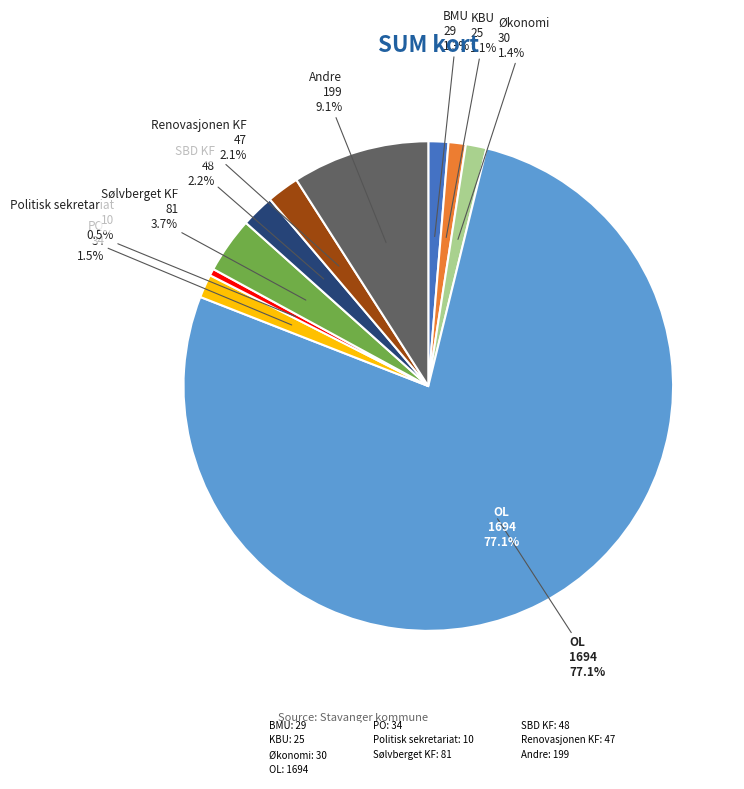

What is the change in value from OL to Renovasjonen KF?

-1647